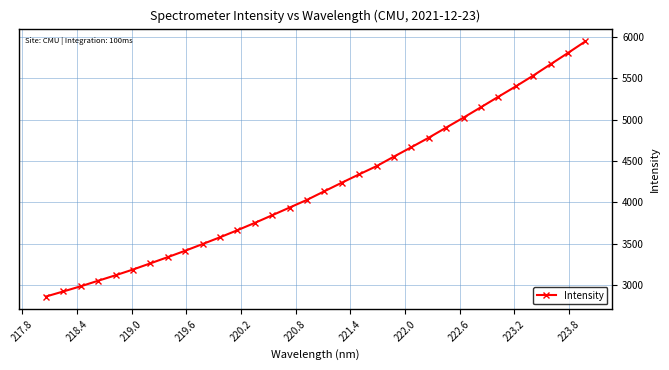

What is the difference between the maximum and minimum values?

3085.7